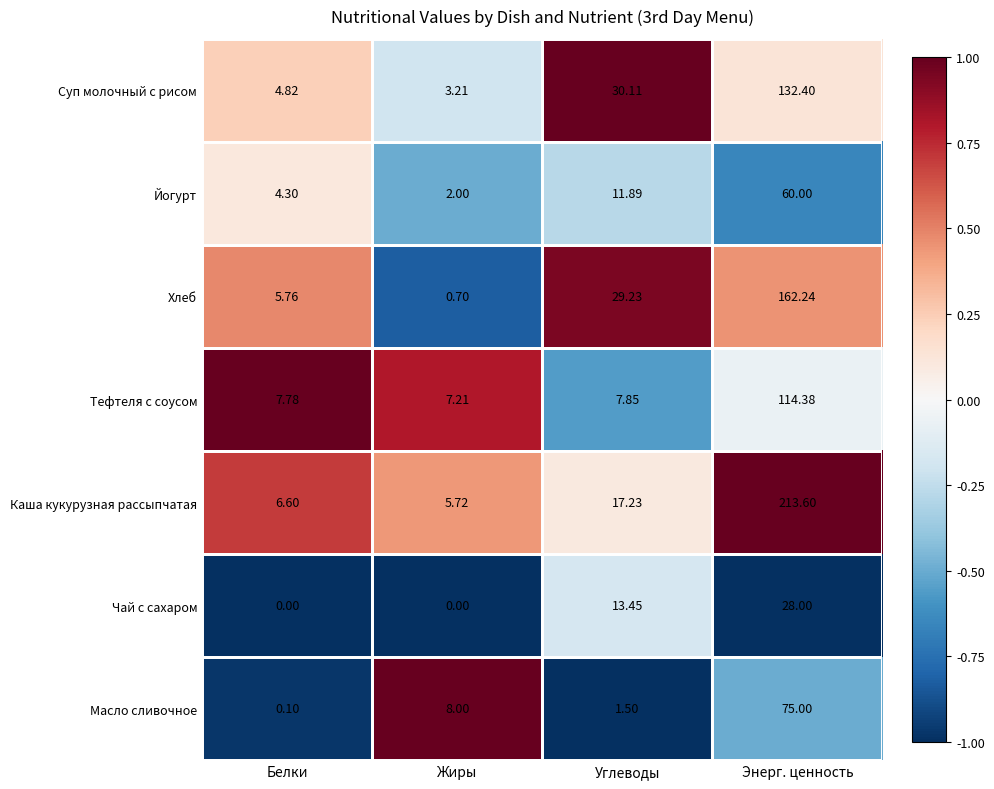

Which series has the largest range (max minus min)?

Каша кукурузная рассыпчатая